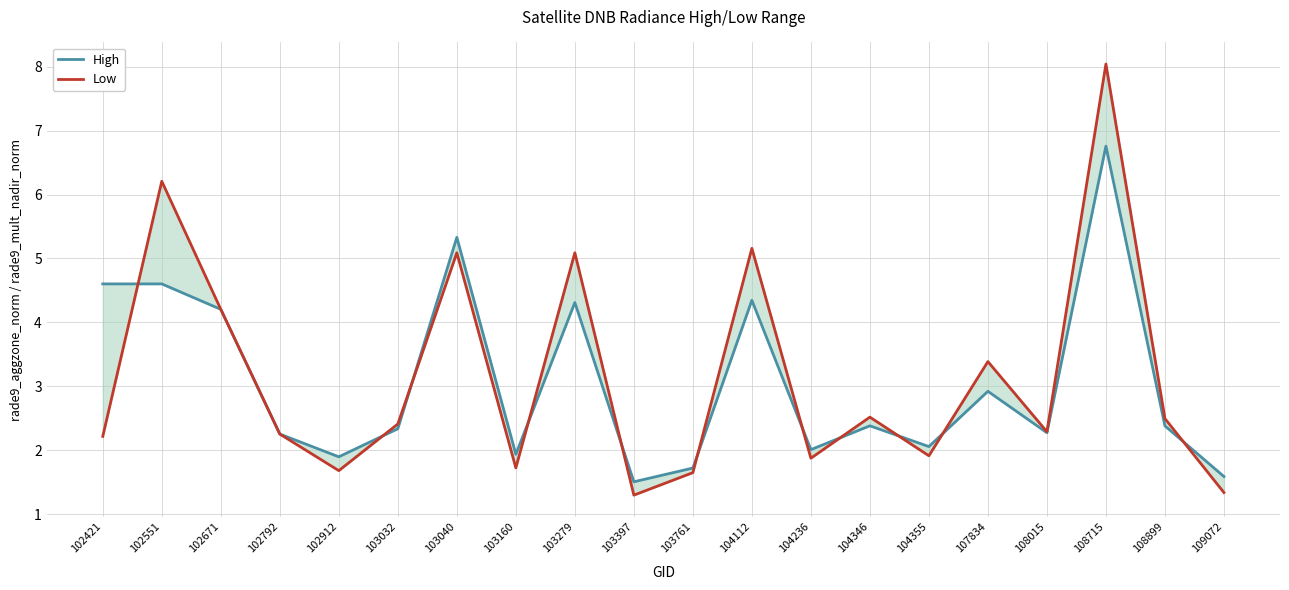

How many values in the Low series exceed 2?

13